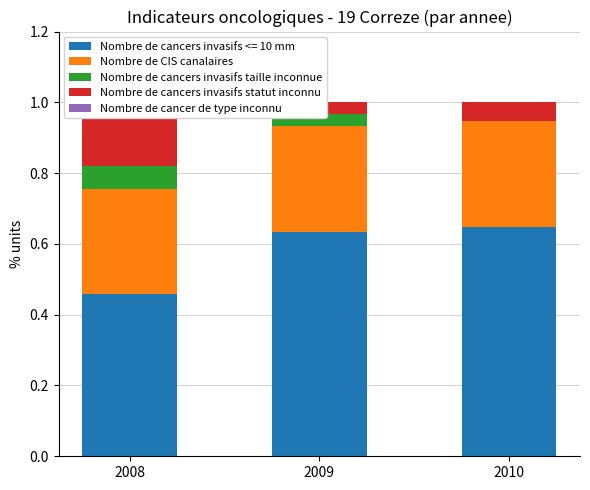

What is the total value across all series at 2010?

0.4